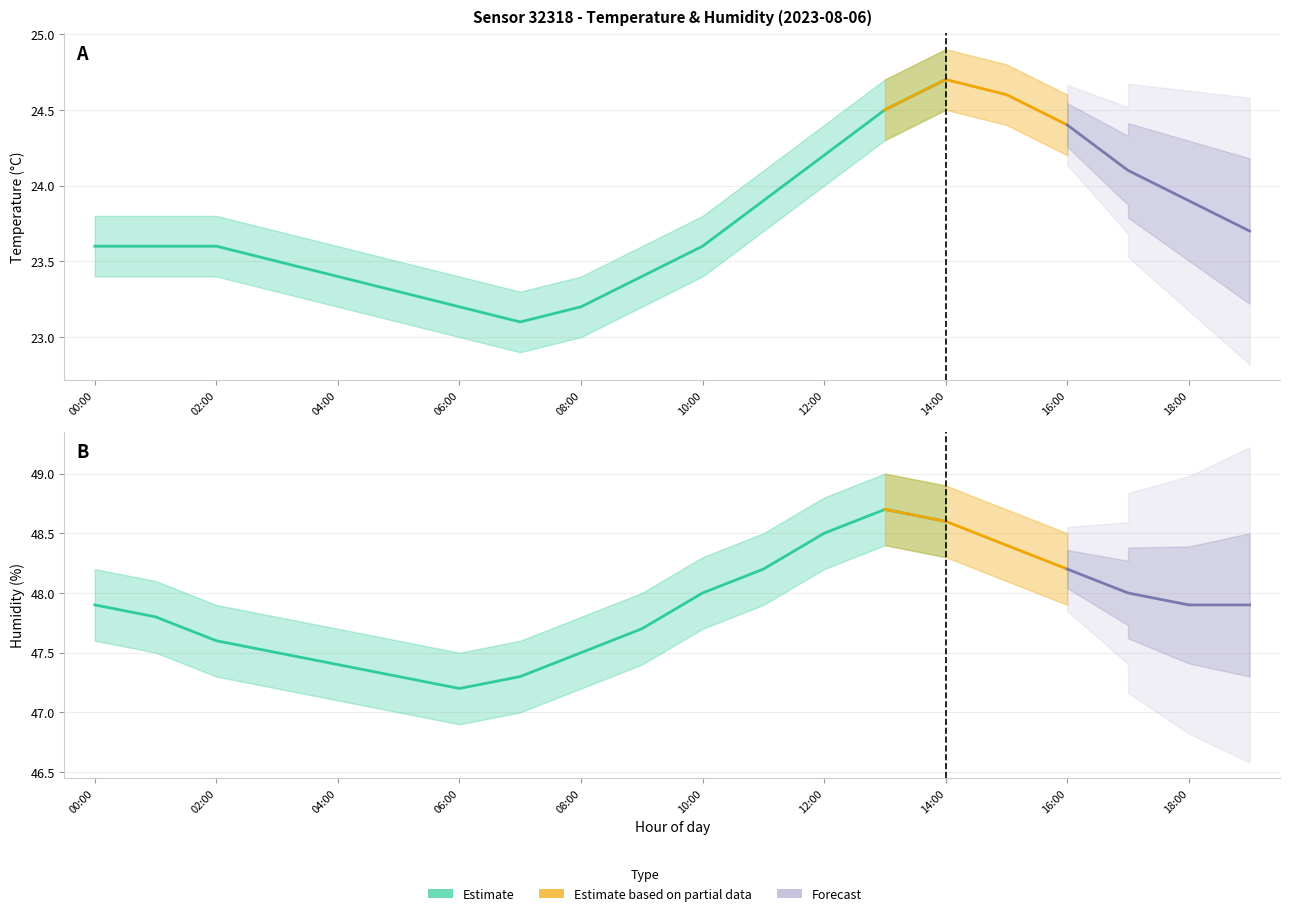

At which category does the chart reach its minimum across all series?

07:00